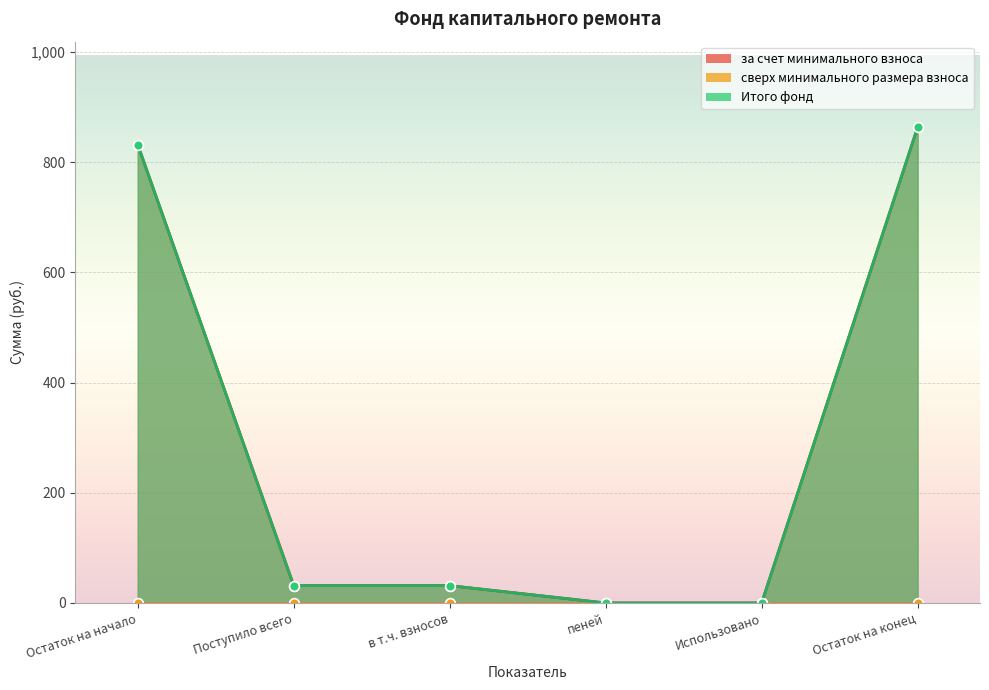

At which label does Итого фонд reach its peak?

Остаток на конец